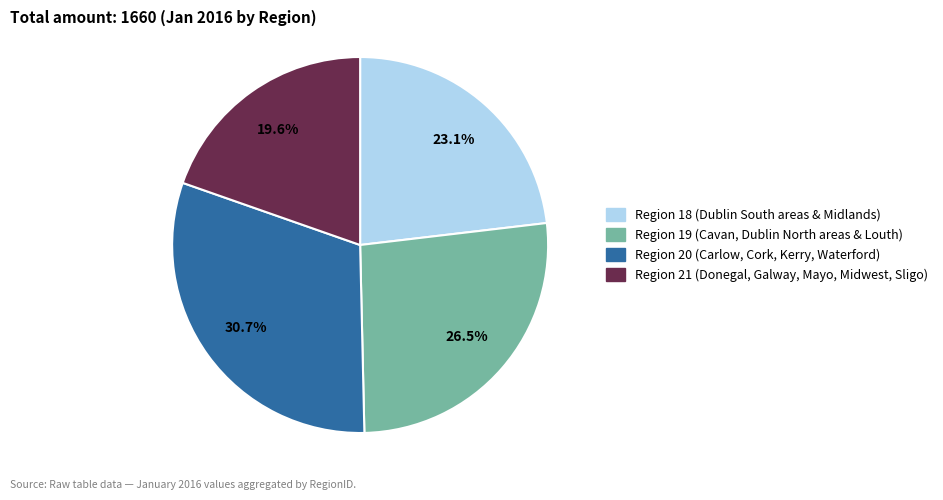

Does any single category account for the majority?

No